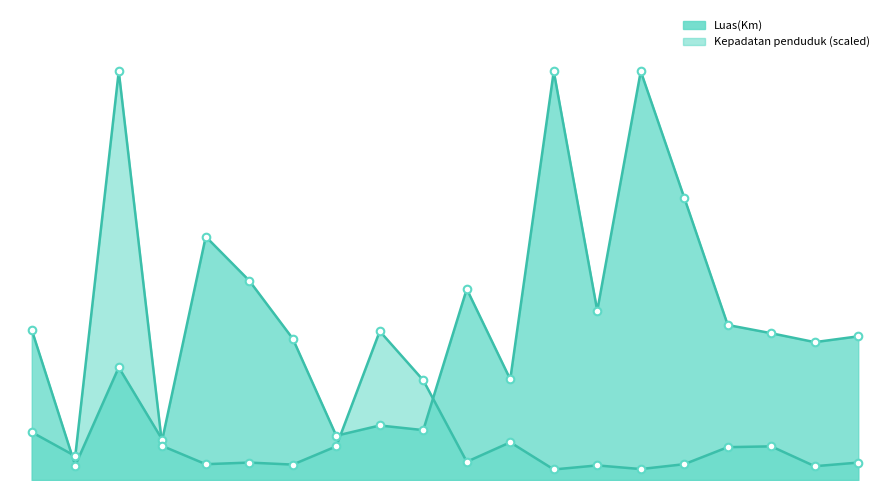

Is the value of Luas(Km) at kateman greater than the value of Kepadatan penduduk at tempuling?

Yes